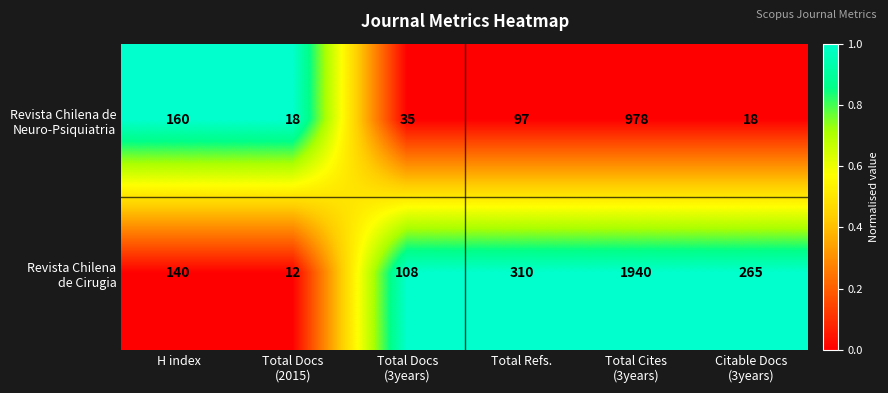

What is the greatest value displayed?

1940